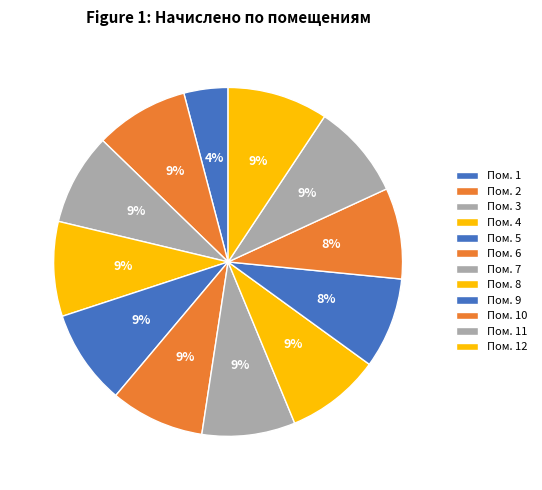

Count the number of slices in the pie.

12